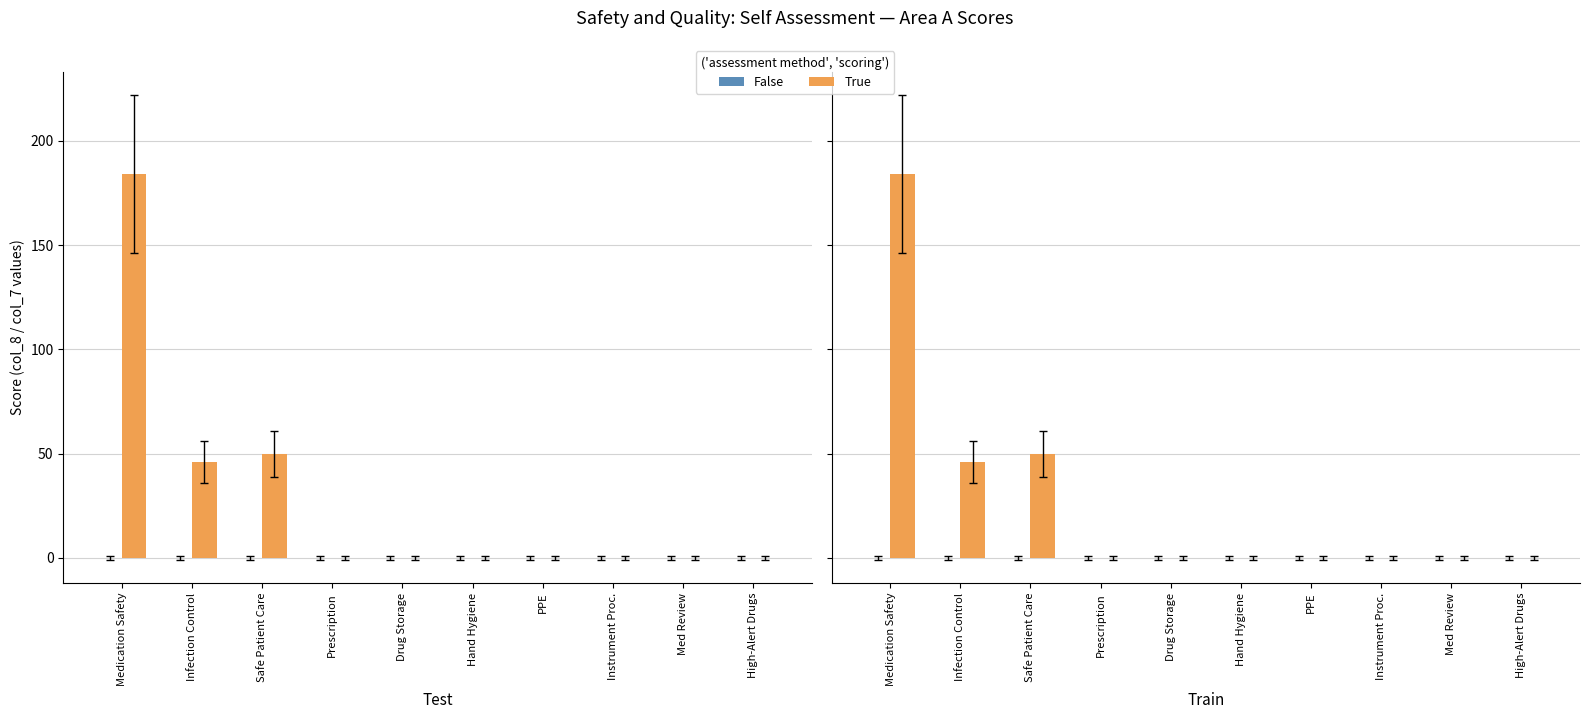

Reading left to right, what are all the values shown in this chart?

False: 0	0	0	0	0	0	0	0	0	0
True: 184	46	50	0	0	0	0	0	0	0